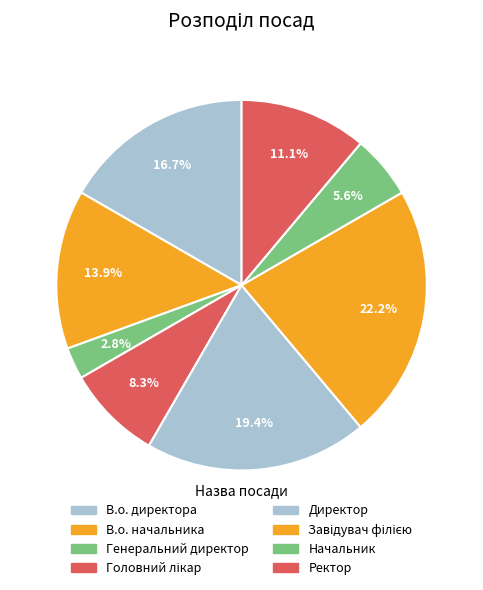

Count the number of slices in the pie.

8